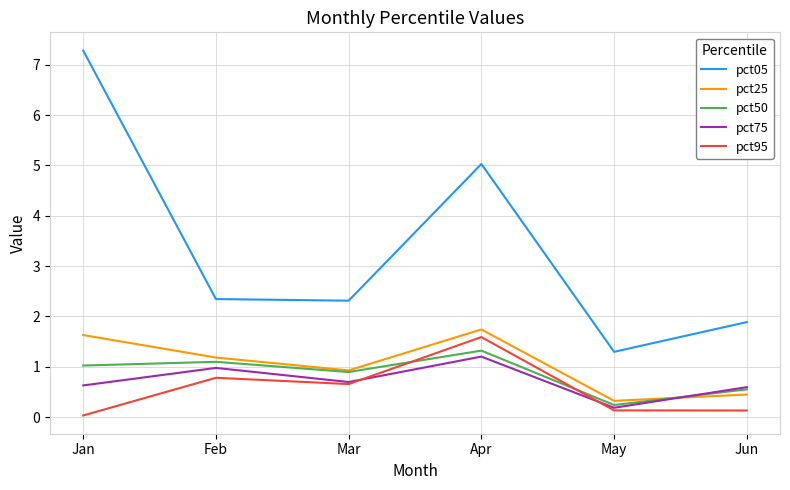

At which label does pct25 reach its minimum?

May